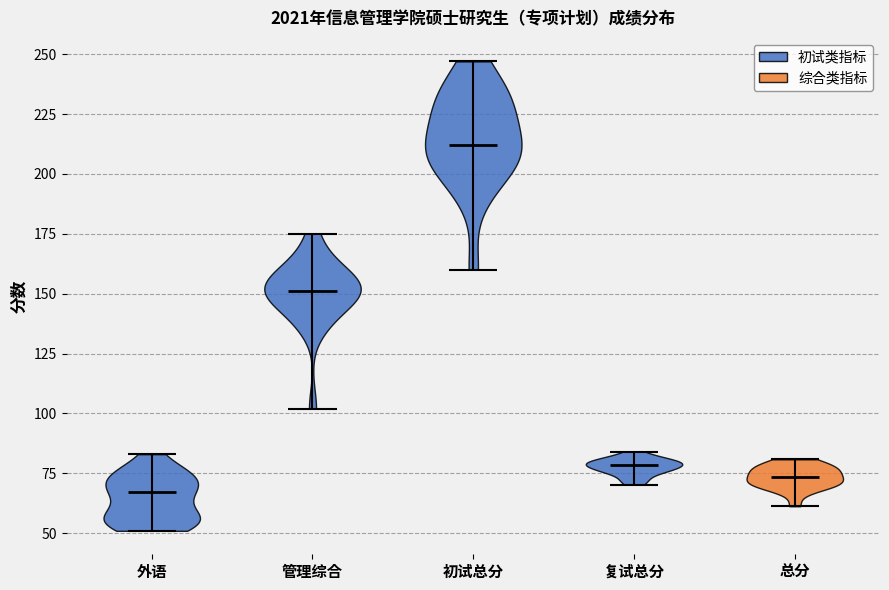

Reading left to right, read every violin against the y-axis: where its median line is, and the lowest and highest points it reaches. The values are not printed on the chart, so give them approximately, as read against the axis.

外语: median line 65, lowest point 50, highest point 85
管理综合: median line 150, lowest point 100, highest point 175
初试总分: median line 210, lowest point 160, highest point 245
复试总分: median line 80, lowest point 70, highest point 85
总分: median line 75, lowest point 60, highest point 80